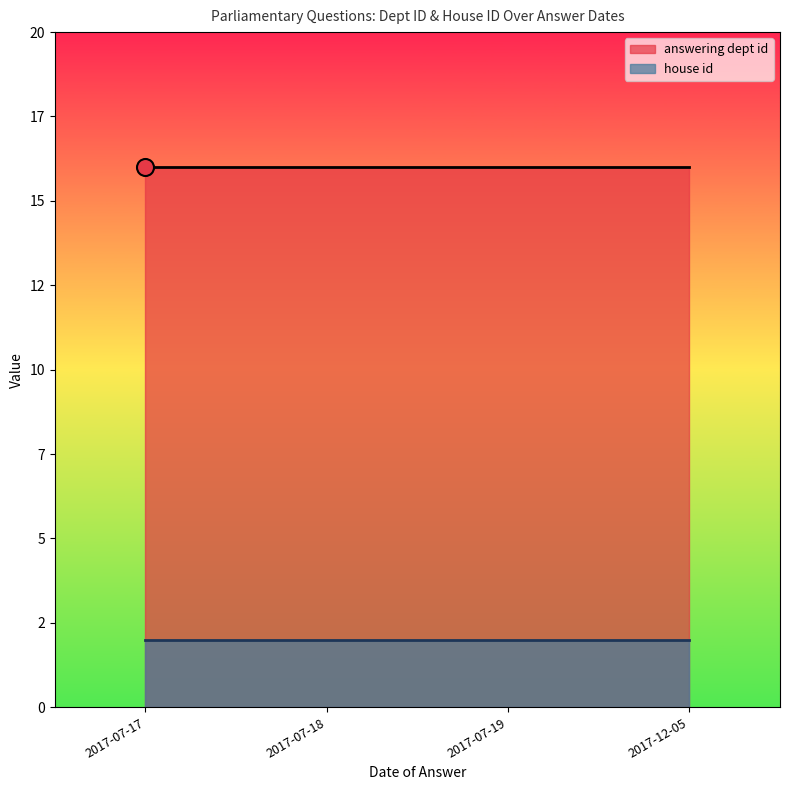

Which series has the widest spread of Y values?

answering dept id